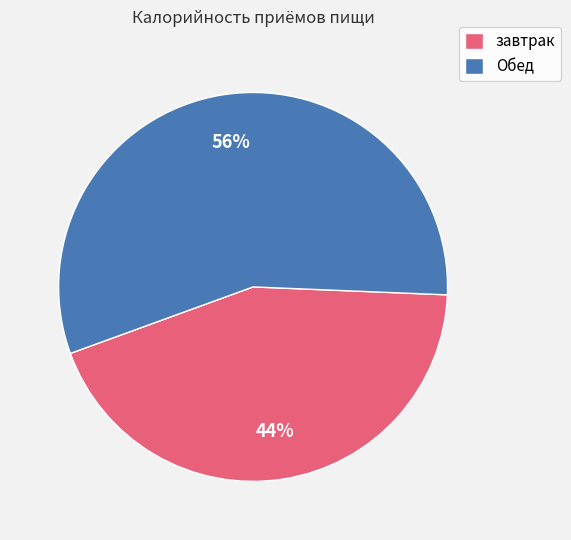

Is the sum of завтрак and Обед greater than half?

Yes